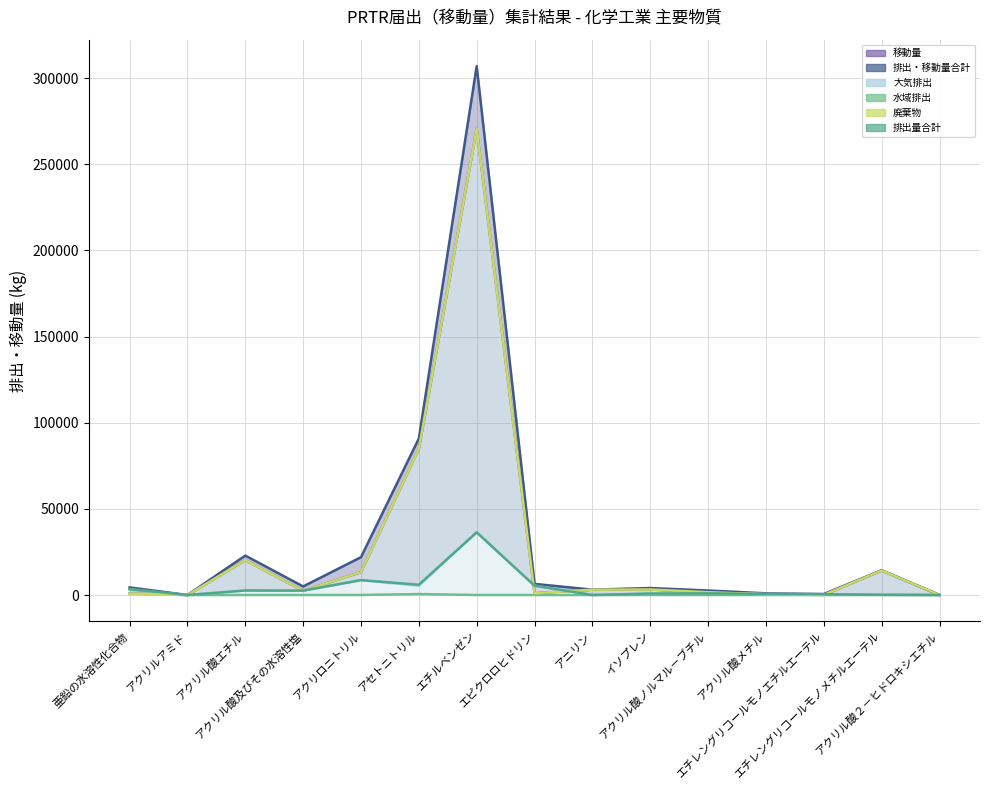

How many data points does each series have?

15